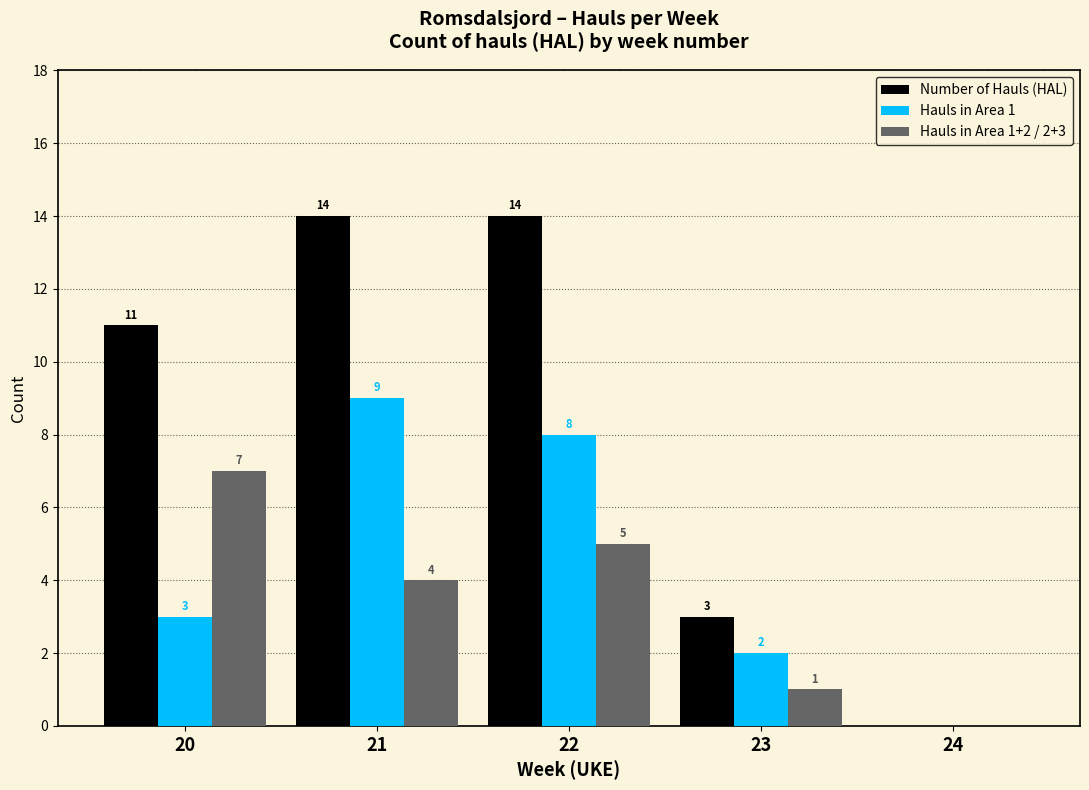

What is the average value of the Number of Hauls (HAL) series?

8